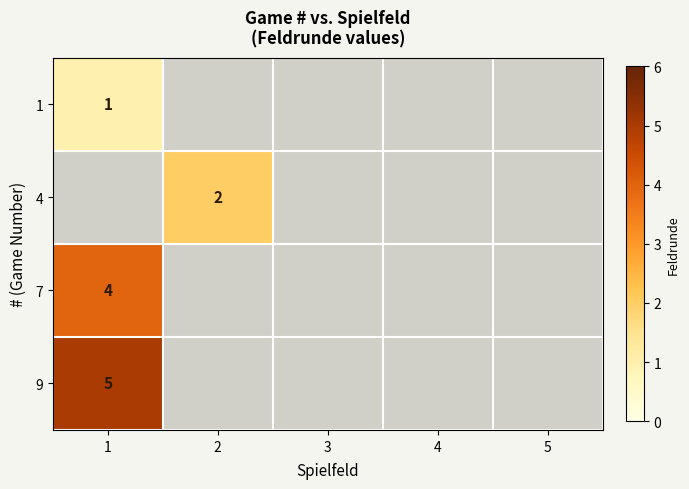

What is the maximum value shown in the chart?

5.0